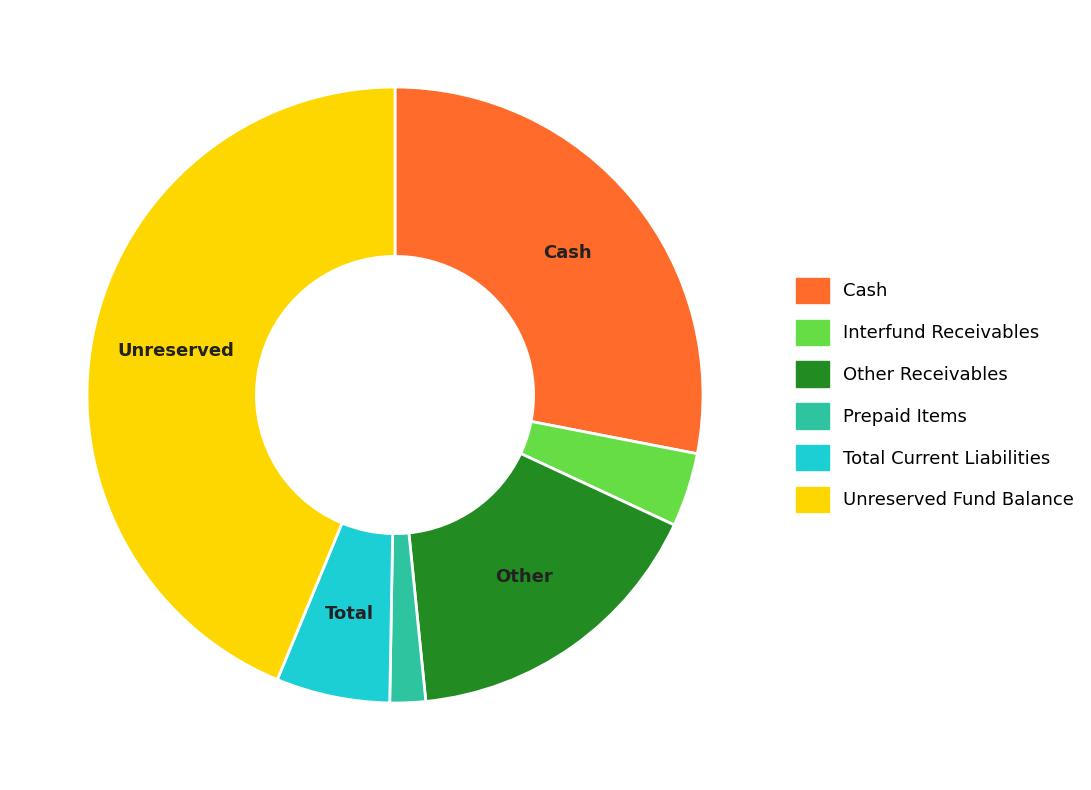

Is it true that Interfund Receivables is 17% of the pie?

False